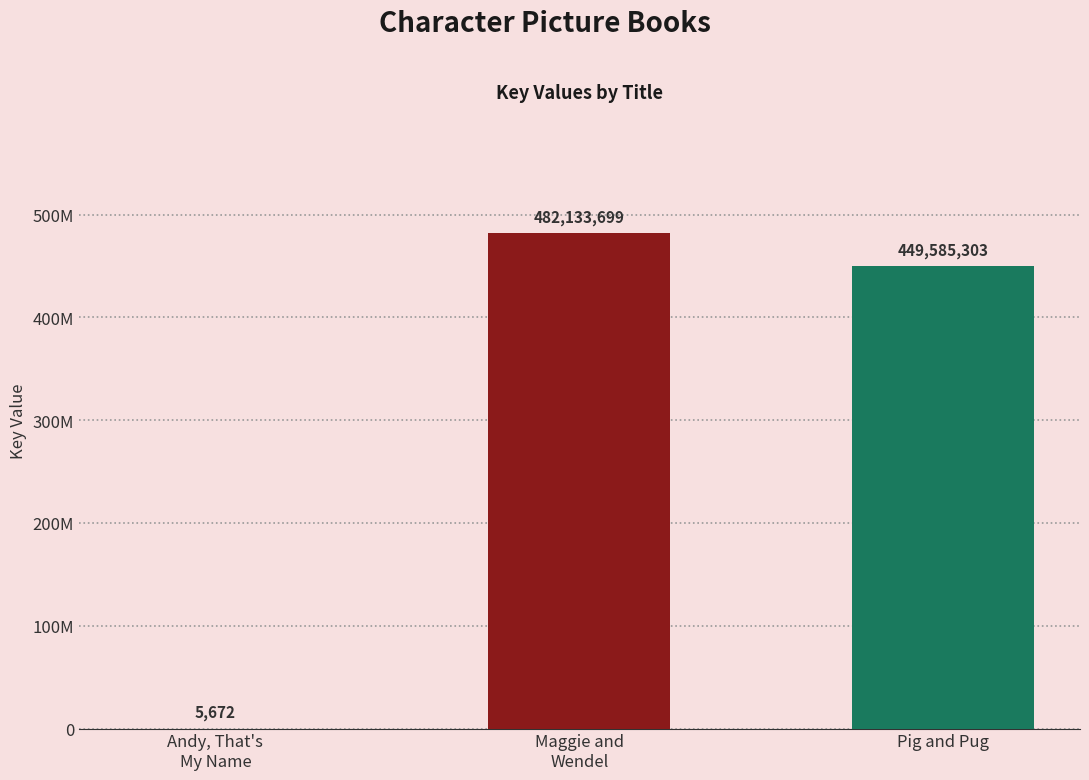

List the labels in order of value, largest first.

Maggie and
Wendel, Pig and Pug, Andy, That's
My Name